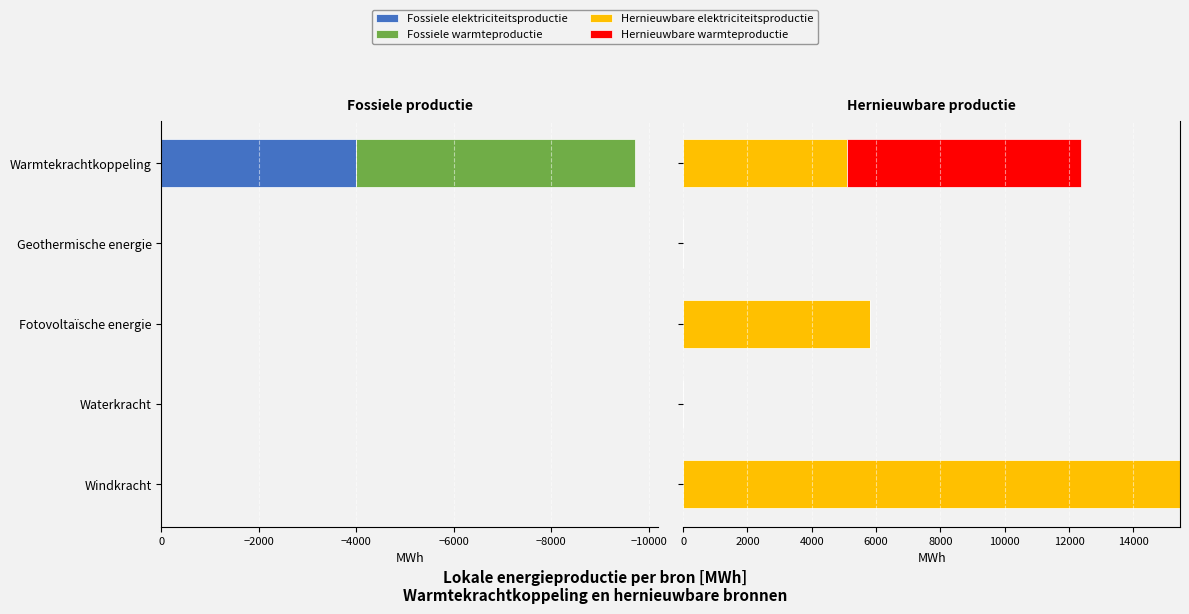

What are all the series names shown in the legend?

Fossiele elektriciteitsproductie, Fossiele warmteproductie, Hernieuwbare elektriciteitsproductie, Hernieuwbare warmteproductie